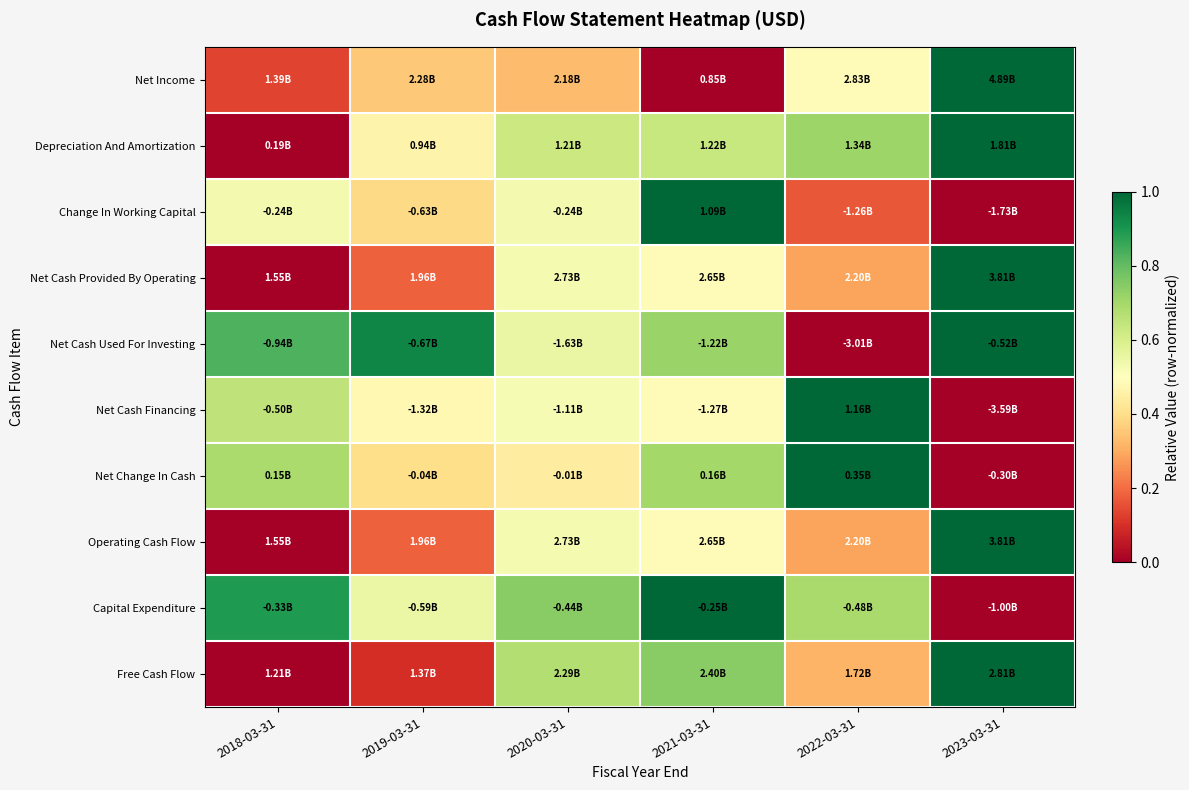

At how many categories does at least one series exceed 0?

6